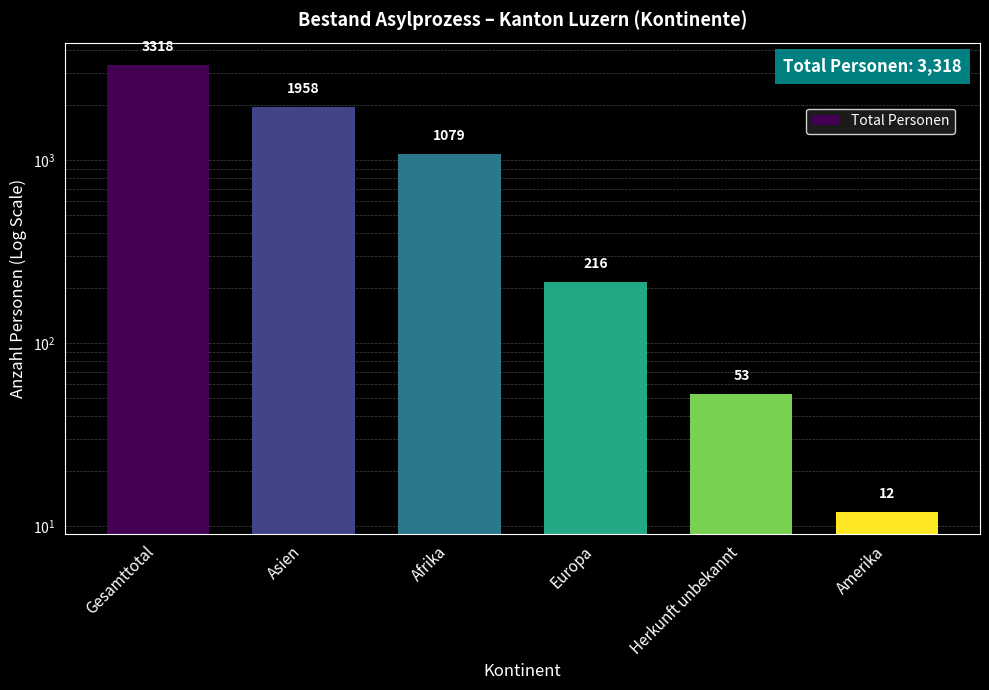

The value at Amerika is 12. True or false?

True